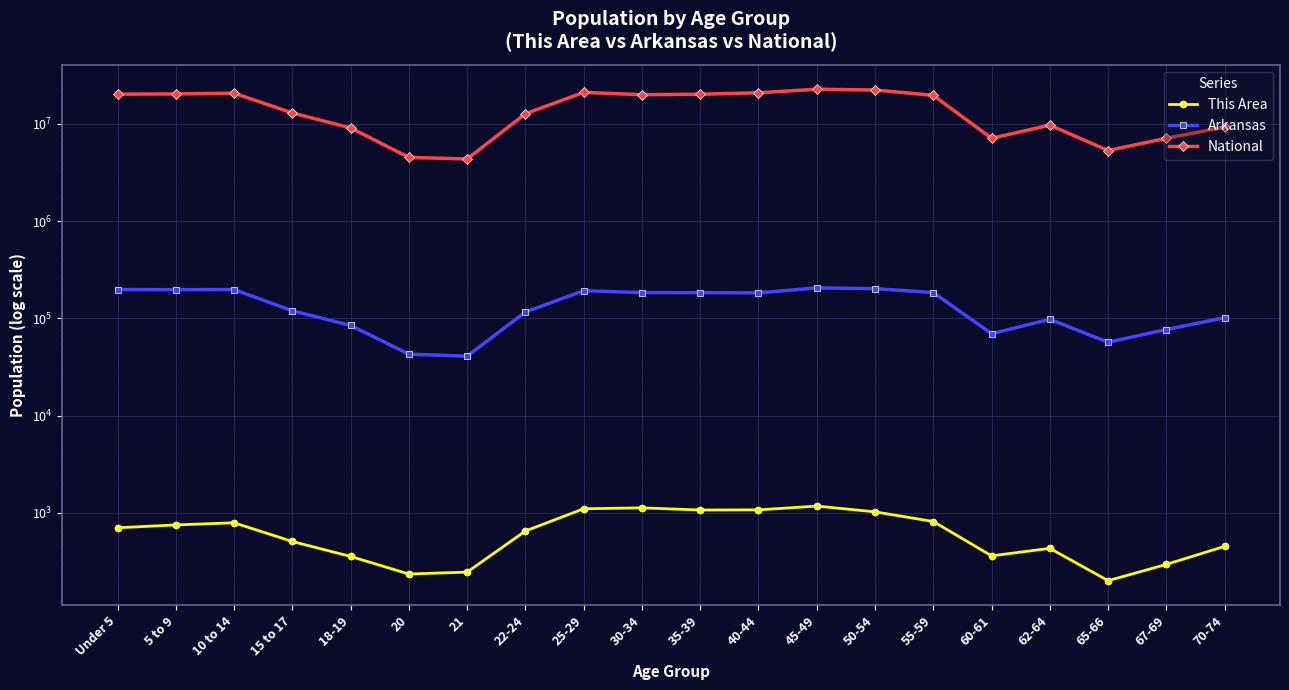

True or false: Arkansas and National cross at least once.

False